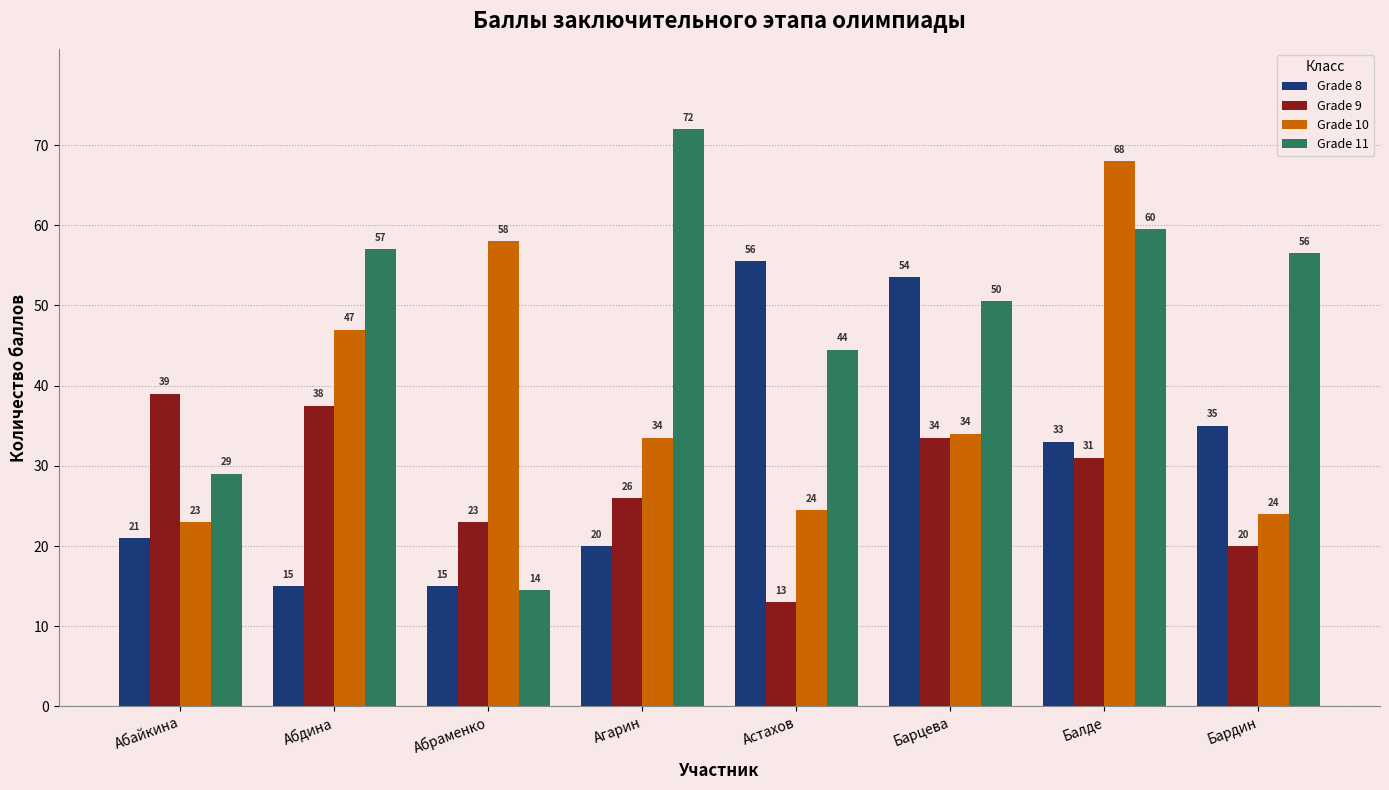

What is the difference between the maximum and second lowest values in the Grade 11 series?

43.0